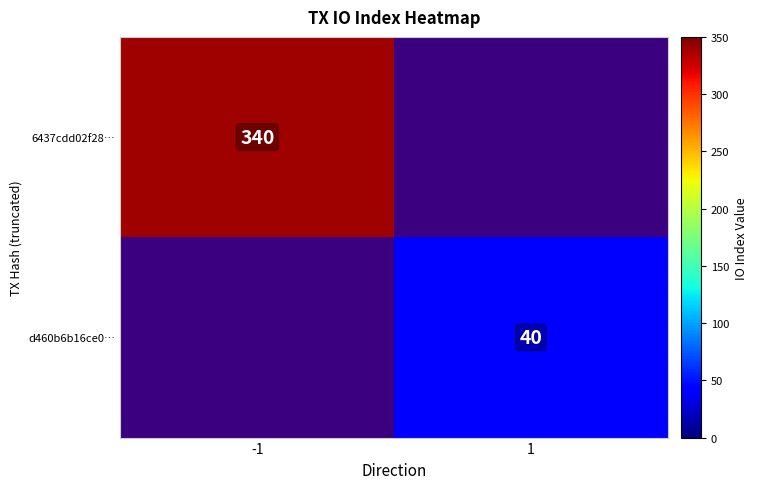

Is the value of 6437cdd02f28… at -1 greater than the value of d460b6b16ce0… at 1?

Yes